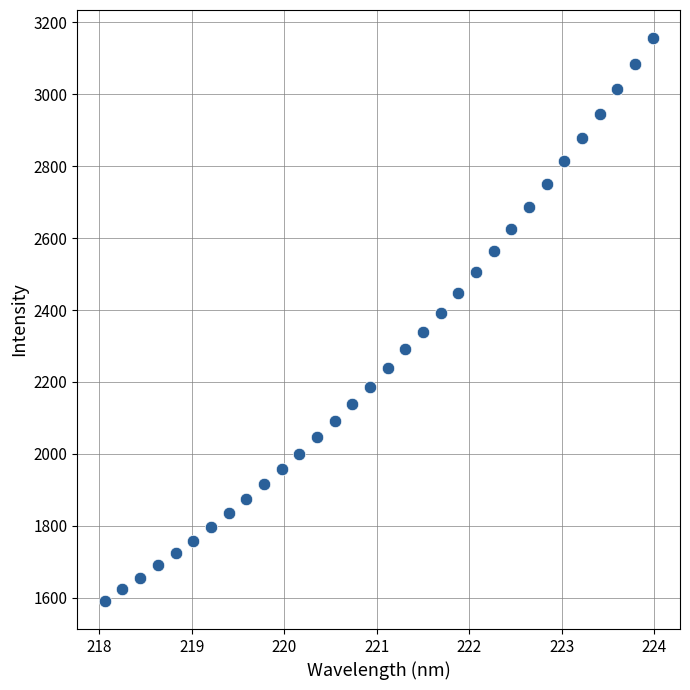

What is the range of X values (max minus min)?

5.9